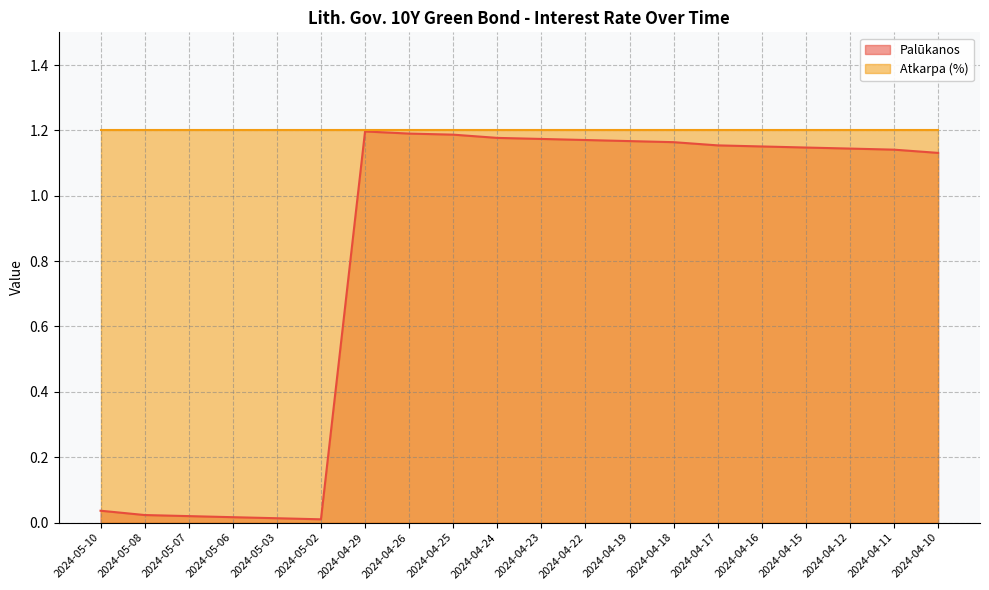

Reading left to right, transcribe all the data shown in this chart.

2024-05-10=0.0	2024-05-08=0.0	2024-05-07=0.0	2024-05-06=0.0	2024-05-03=0.0	2024-05-02=0.0	2024-04-29=1.2	2024-04-26=1.2	2024-04-25=1.2	2024-04-24=1.2	2024-04-23=1.2	2024-04-22=1.2	2024-04-19=1.2	2024-04-18=1.2	2024-04-17=1.2	2024-04-16=1.2	2024-04-15=1.1	2024-04-12=1.1	2024-04-11=1.1	2024-04-10=1.1